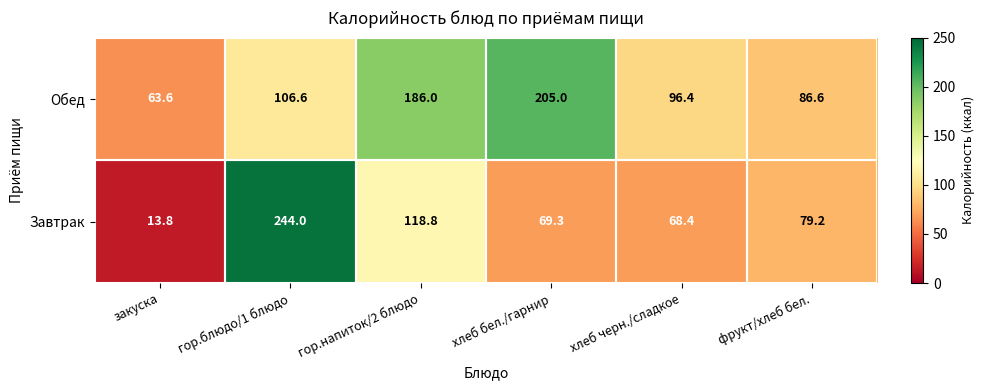

Rank the categories by Обед value from highest to lowest.

хлеб бел./гарнир, гор.напиток/2 блюдо, гор.блюдо/1 блюдо, хлеб черн./сладкое, фрукт/хлеб бел., закуска